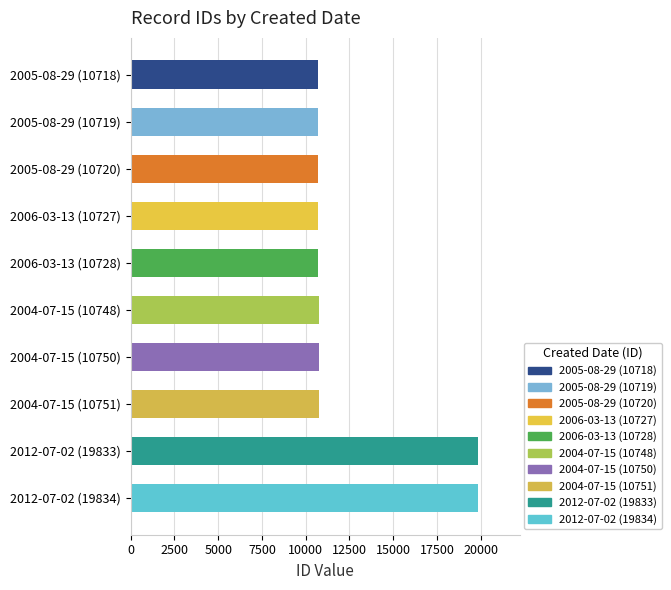

The chart shows a value of 4355 at 2005-08-29 (10718). True or false?

False